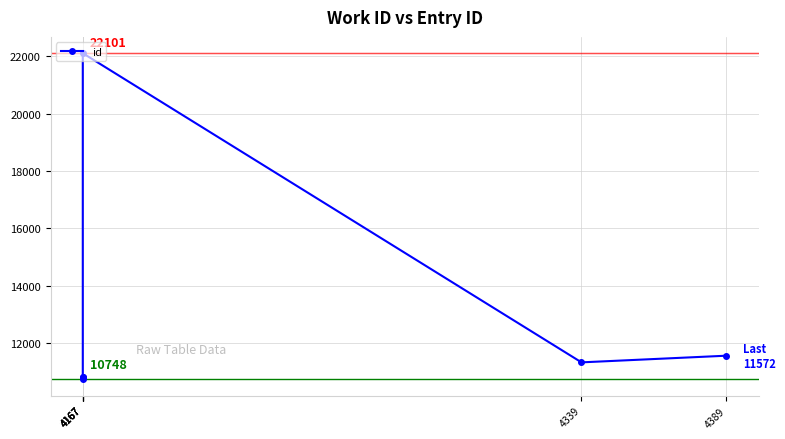

True or false: the data shows 7220 at 4167.

False